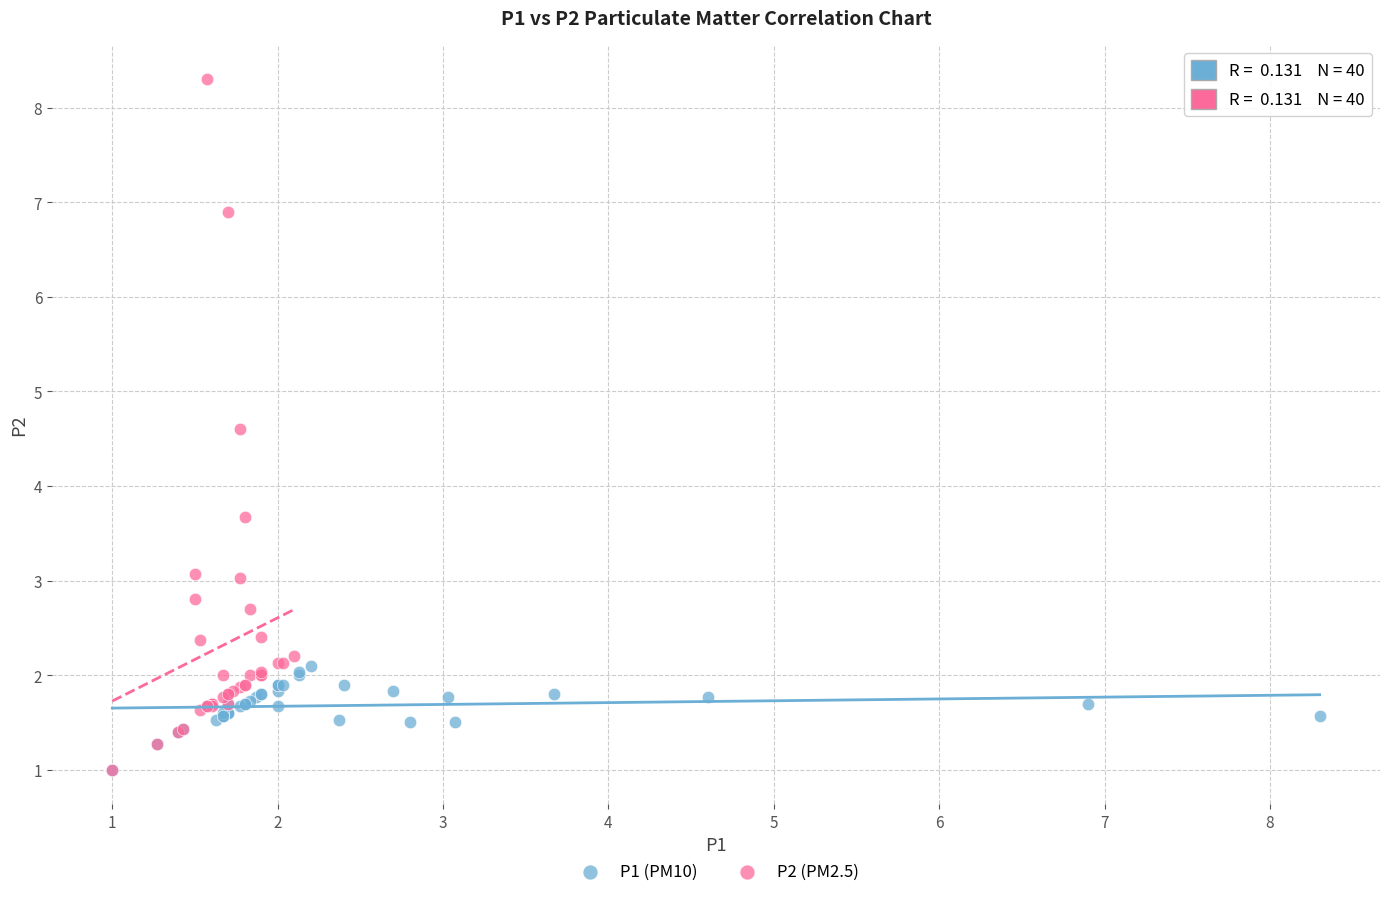

Which series reaches the maximum Y coordinate?

P2 (PM2.5)